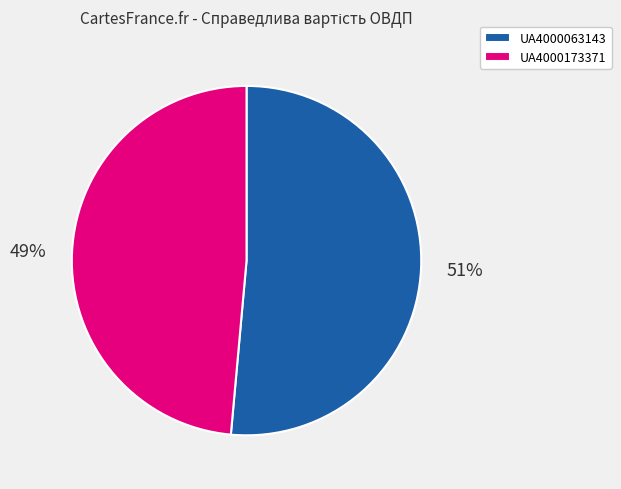

Do UA4000063143 and UA4000173371 together represent more than half of the pie?

Yes